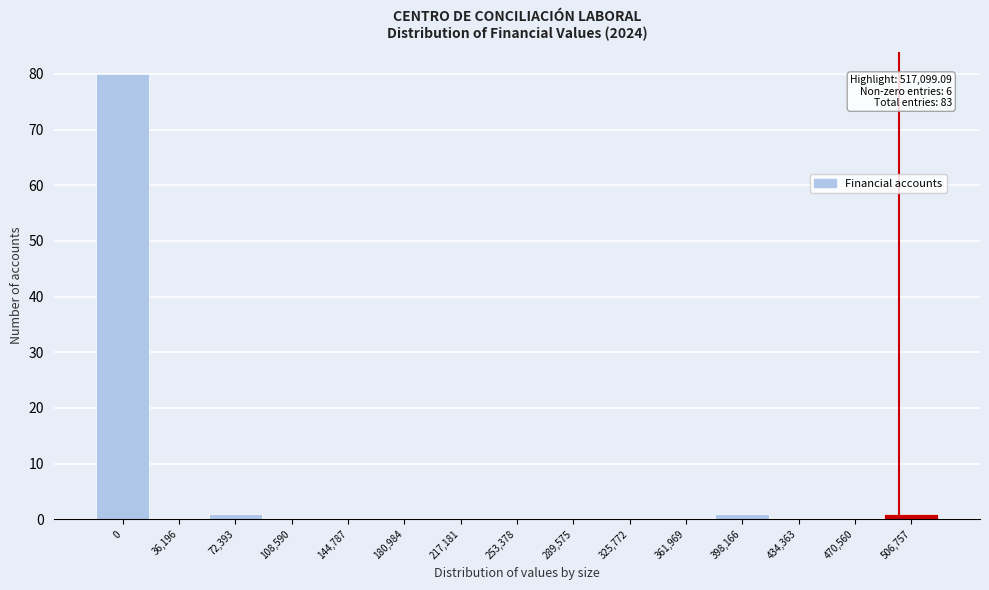

Reading left to right, what are all the values shown in this chart?

0=80	36,196=0	72,393=1	108,590=0	144,787=0	180,984=0	217,181=0	253,378=0	289,575=0	325,772=0	361,969=0	398,166=1	434,363=0	470,560=0	506,757=1